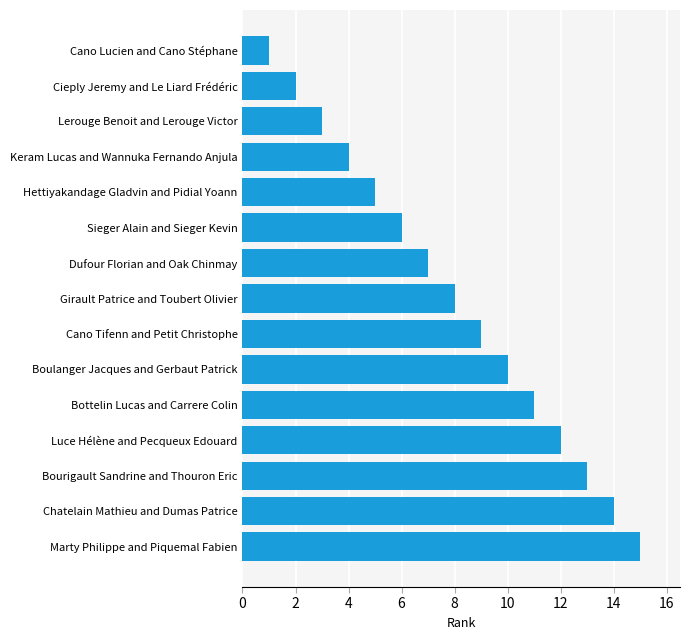

How many categories are shown in the chart?

15